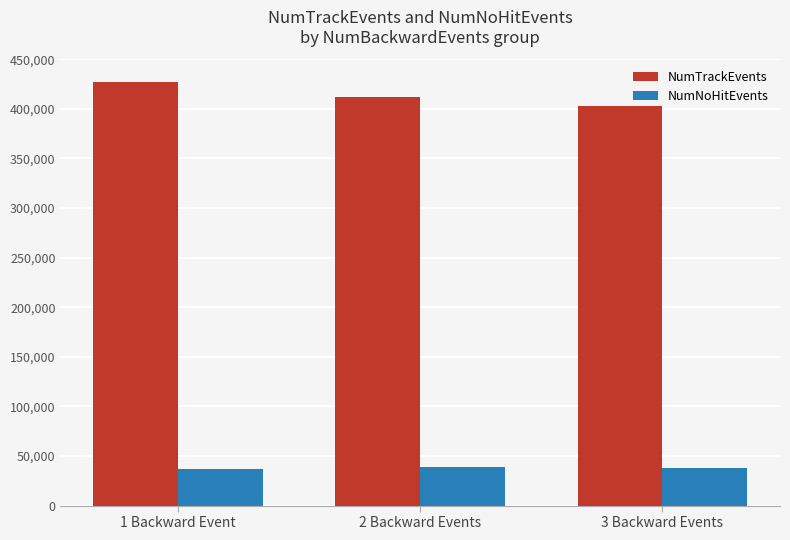

List the series in order of their peak value, highest first.

NumTrackEvents, NumNoHitEvents